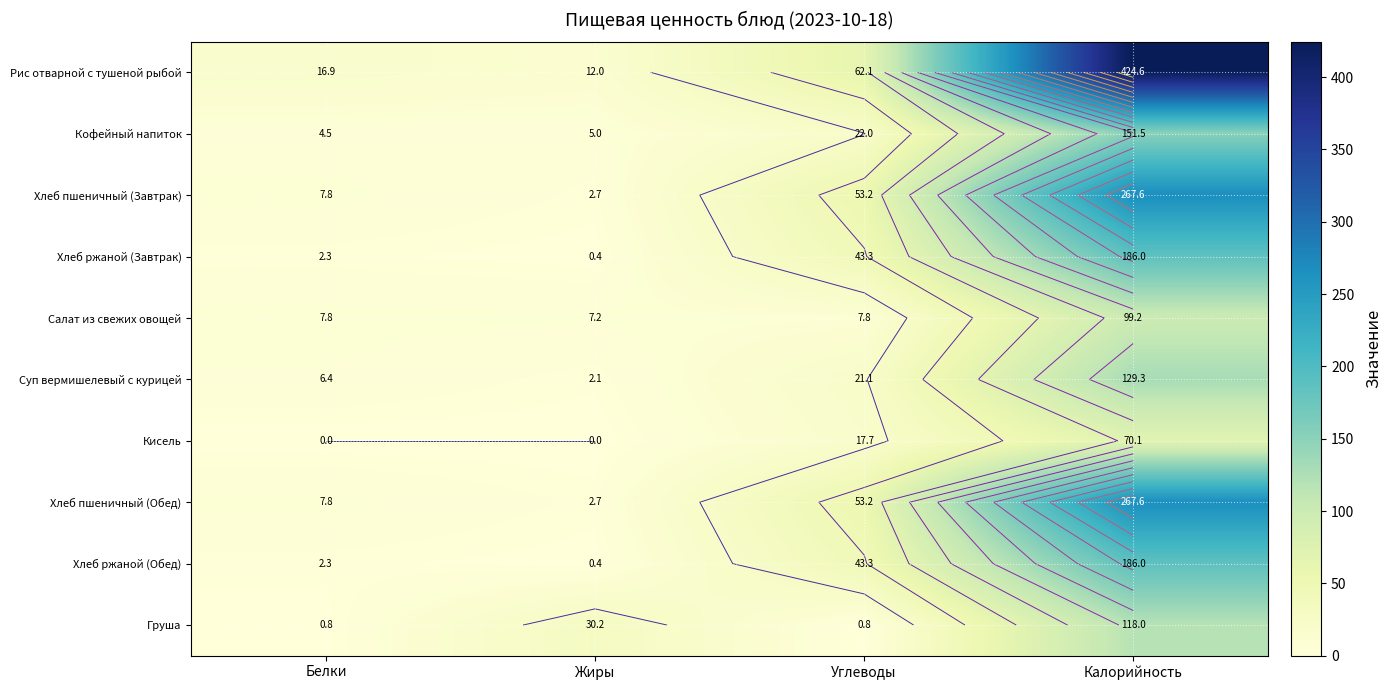

True or false: Рис отварной с тушеной рыбой has a value of 611.2 at Калорийность.

False